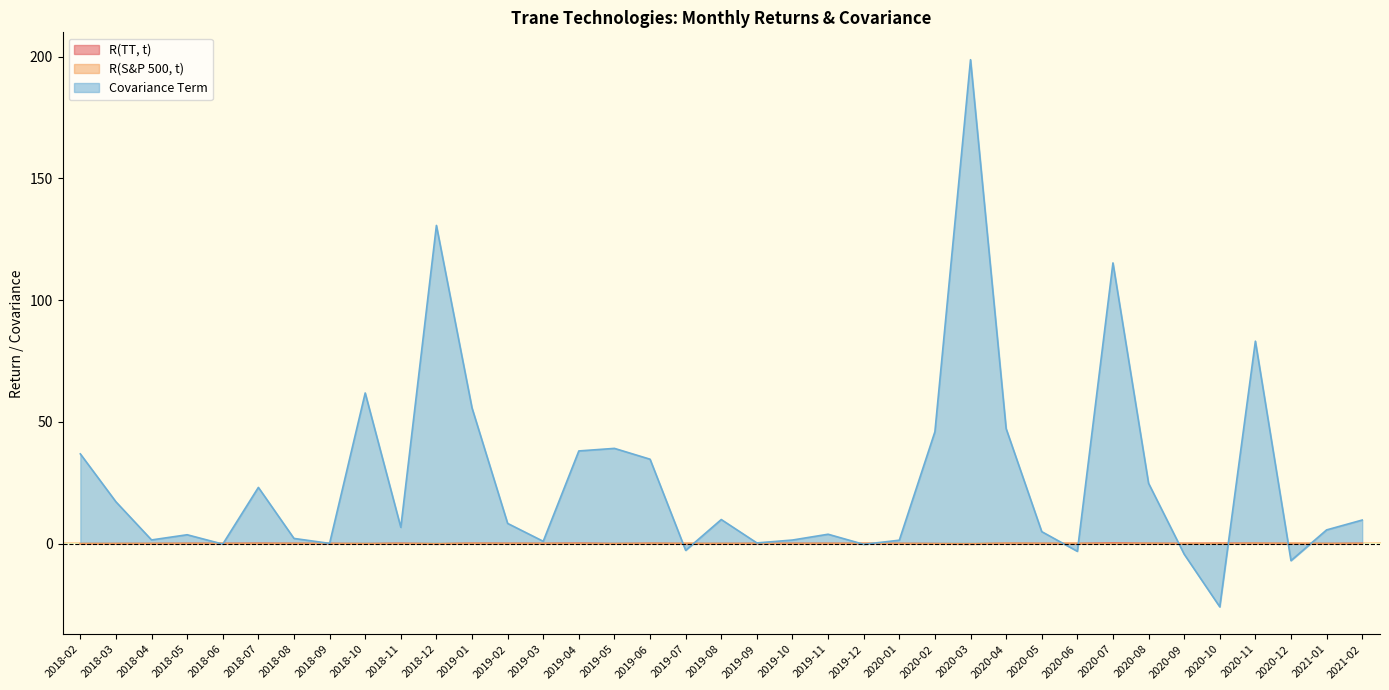

What are all the series names shown in the legend?

R(TT, t), R(S&P 500, t), Covariance Term